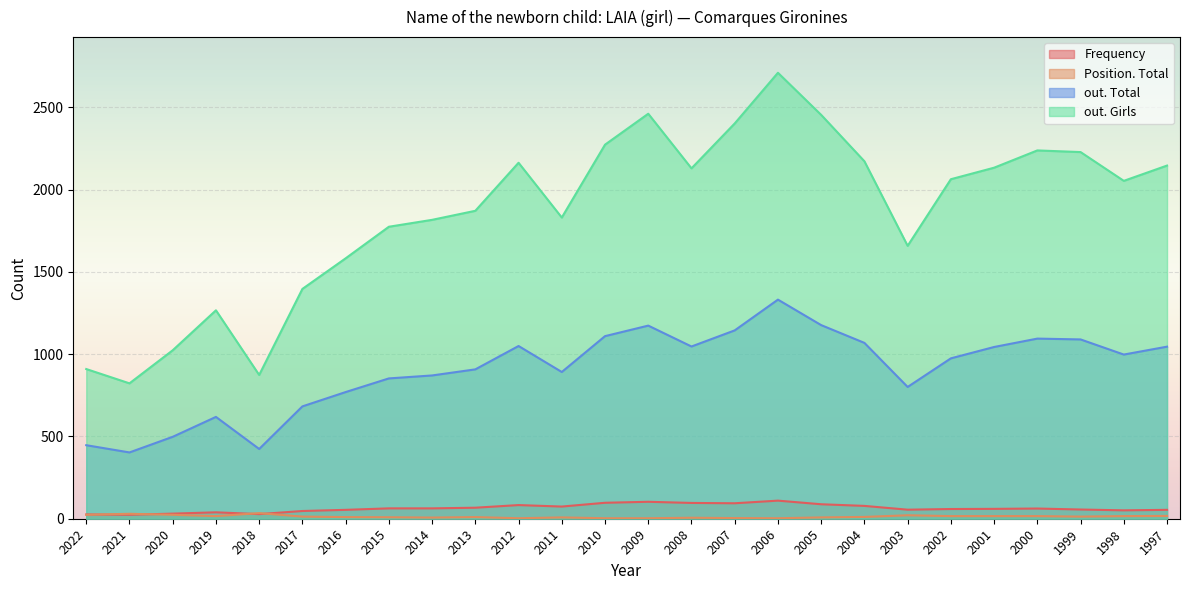

At which category is the sum across all series the highest?

2006